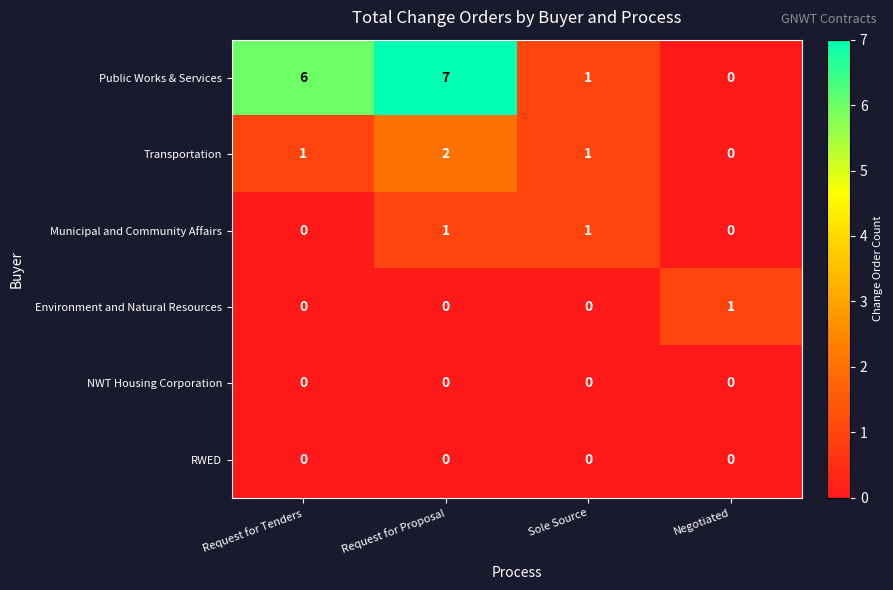

At which category is the sum across all series the highest?

Request for Proposal